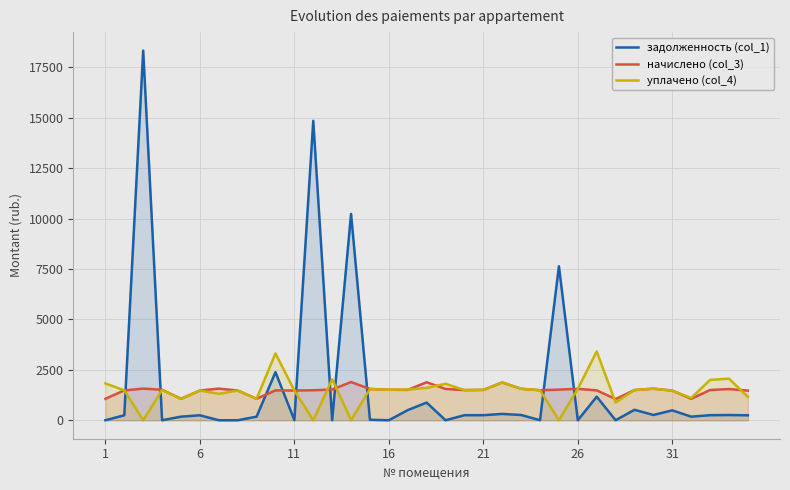

What is the total value across all series at 16?

3025.7